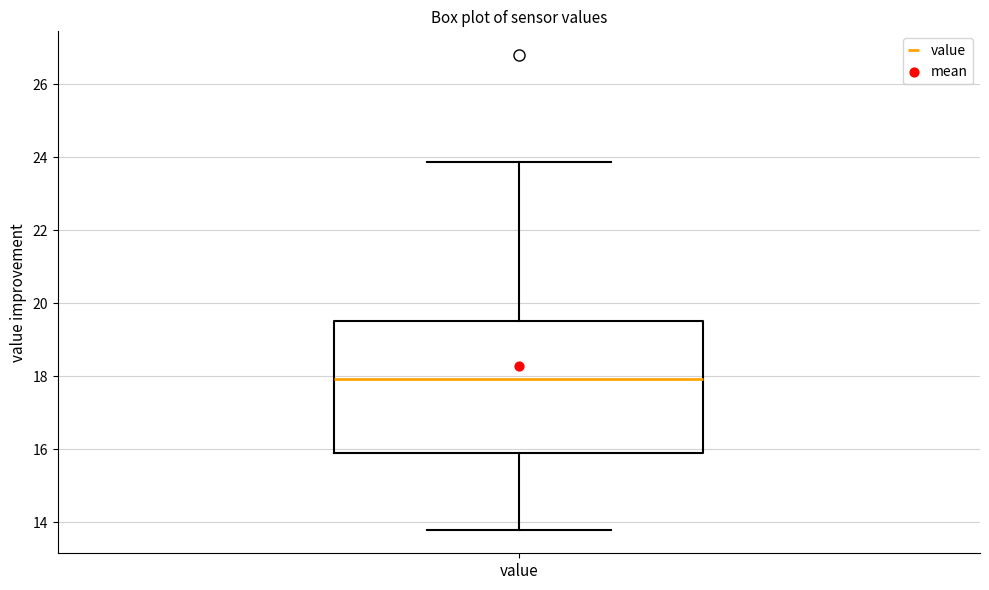

Where does the lower whisker of the box for value end on the y-axis? The values are not printed on the chart, so give them approximately, as read against the axis.

13.8